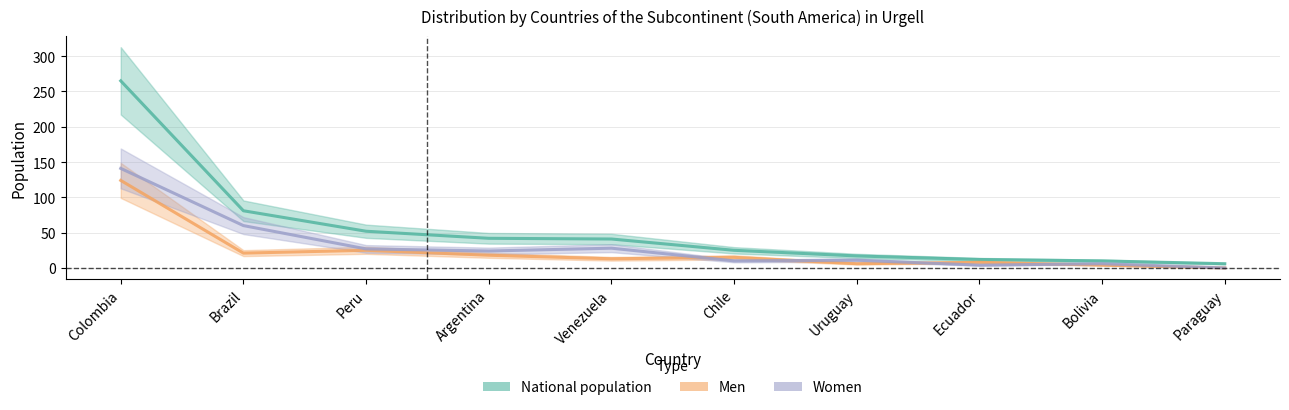

Rank the series at Colombia from highest to lowest value.

National population, Women, Men